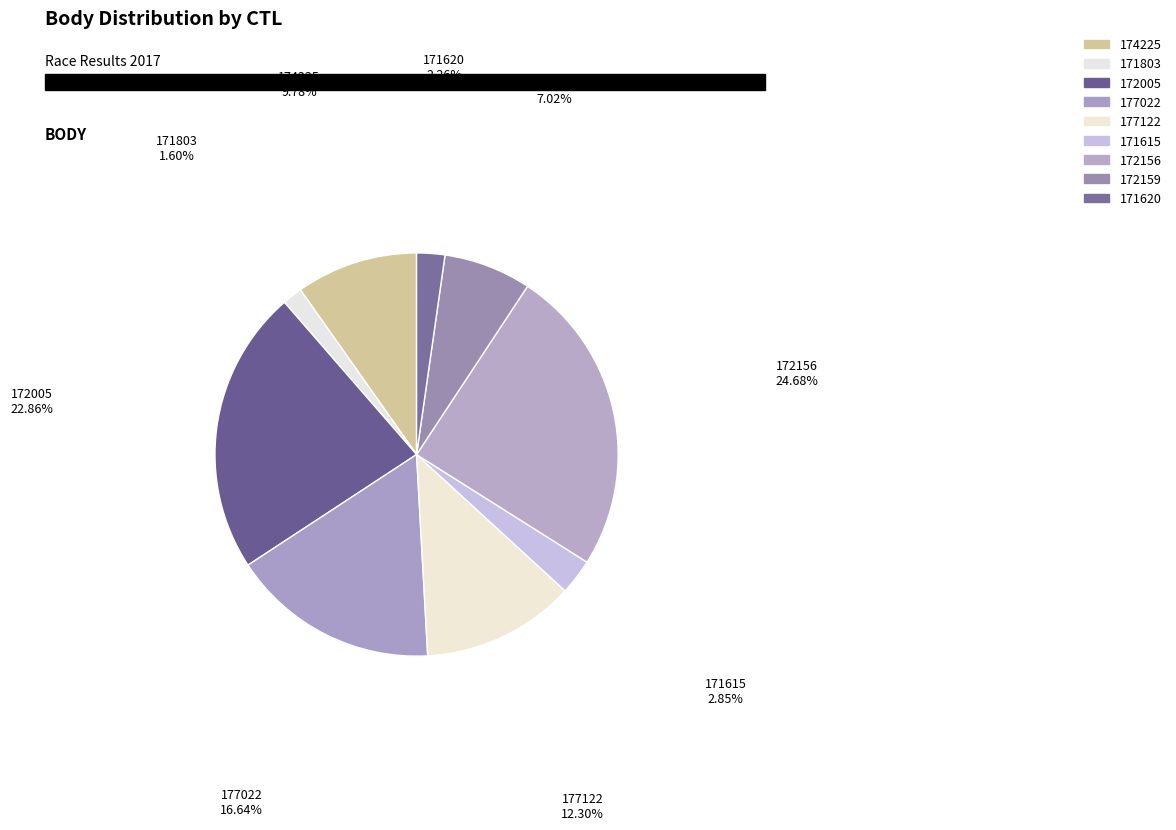

Does 172005 represent more than half of the total?

No